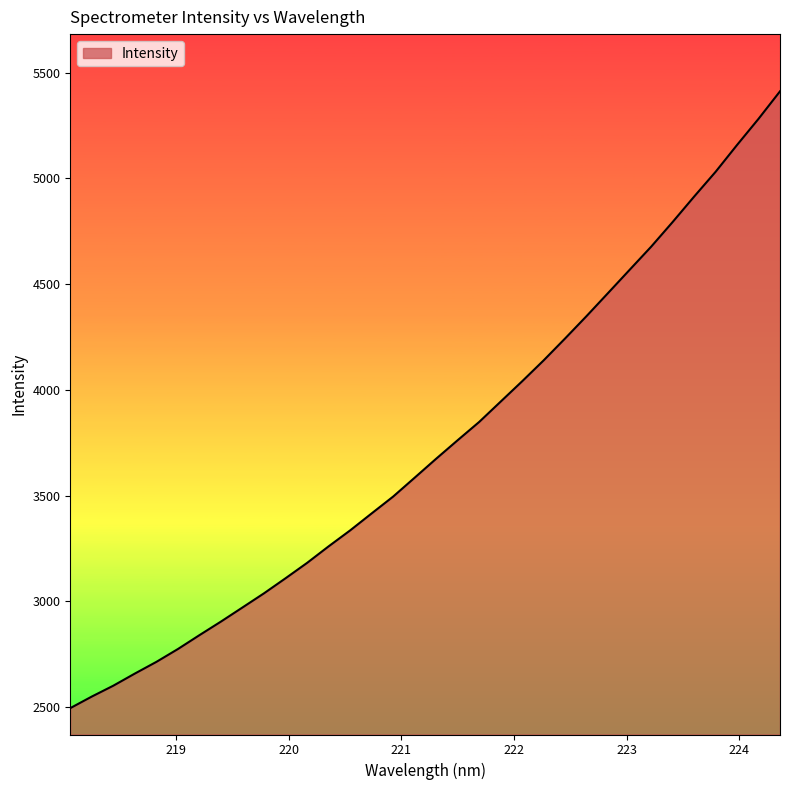

What is the smallest value displayed?

2494.9